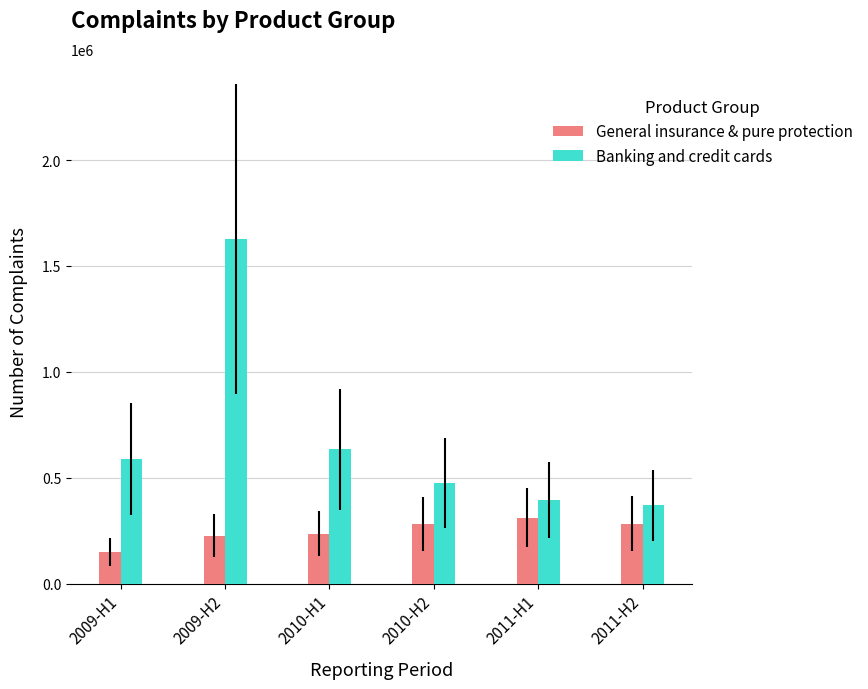

Rank the series by their average value, from highest to lowest.

Banking and credit cards, General insurance & pure protection